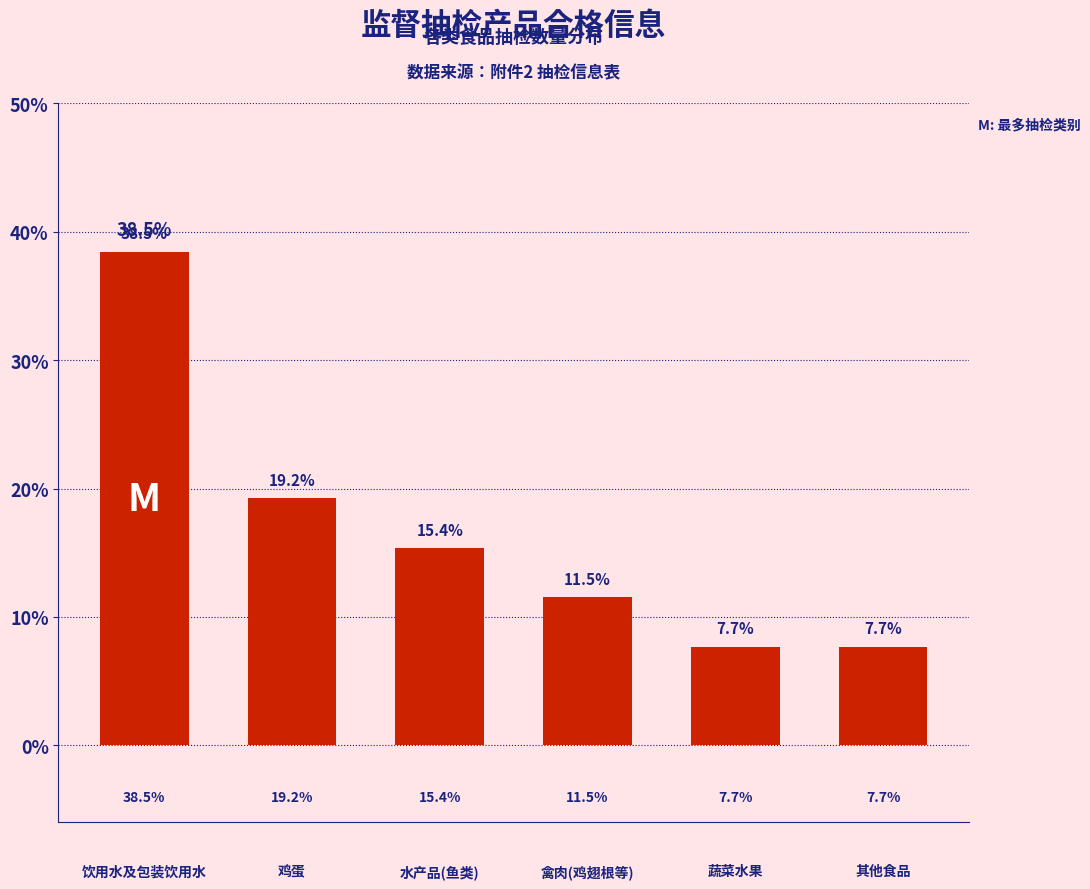

Reading right to left, what are all the values shown in this chart?

7.7	7.7	11.5	15.4	19.2	38.5